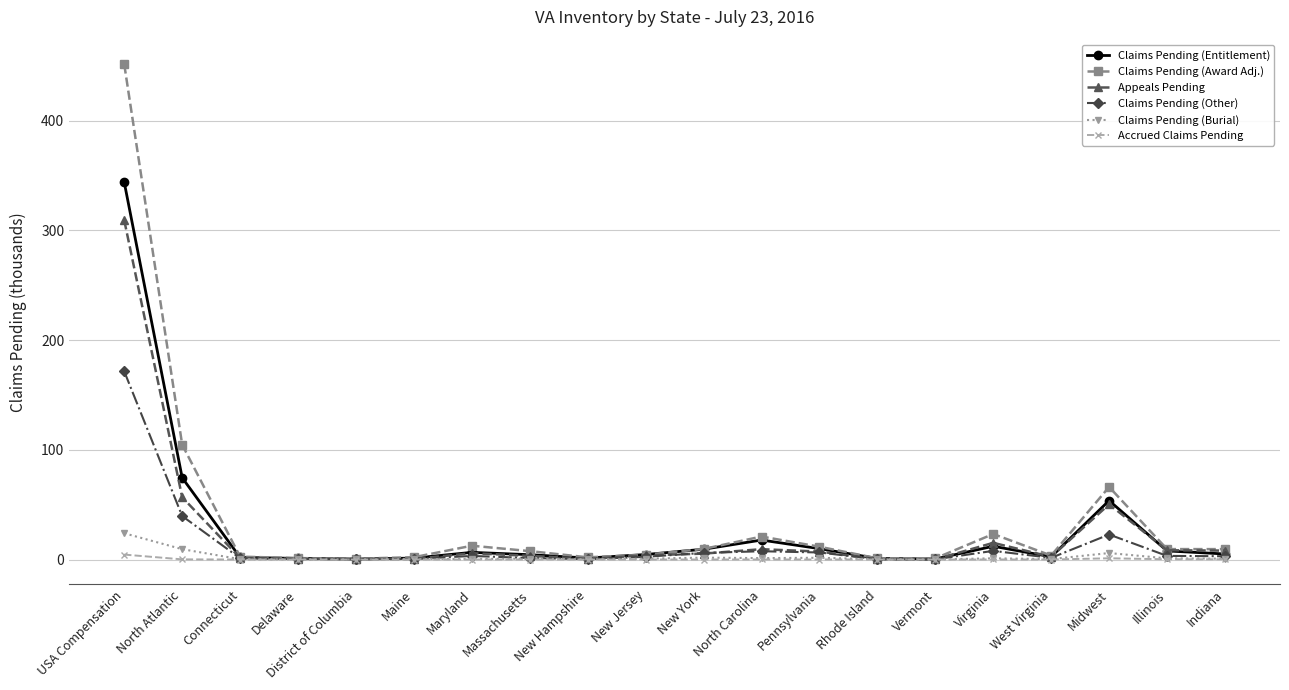

What is the value of the Appeals Pending point at the 18th from the left?

50.3